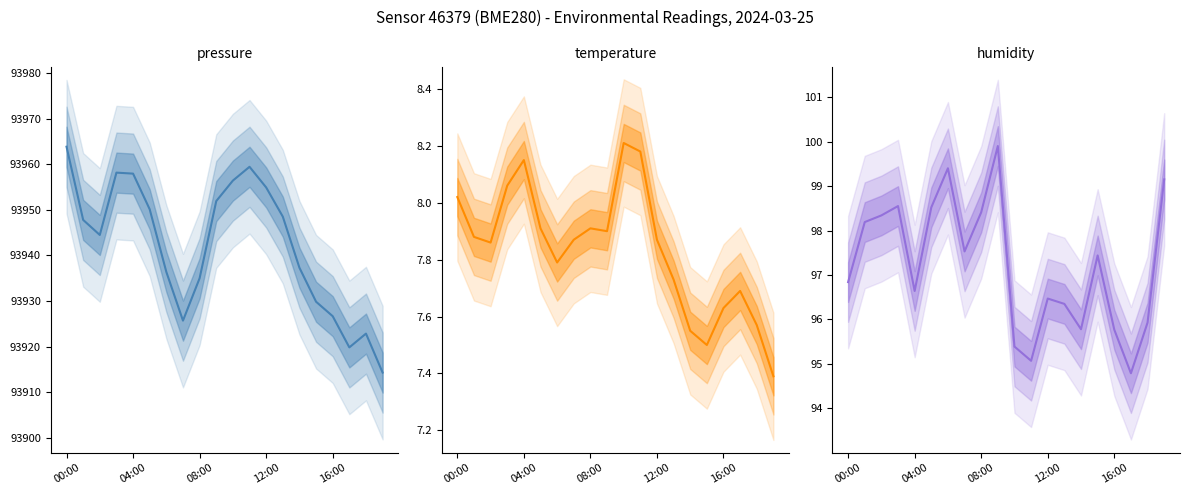

Reading left to right, transcribe all the data shown in this chart.

pressure: 93963.9	93947.8	93944.5	93958.2	93958.0	93950.1	93936.4	93925.7	93935.0	93951.9	93956.4	93959.5	93954.9	93948.5	93937.3	93929.8	93926.7	93919.8	93922.8	93914.3
temperature: 8.0	7.9	7.9	8.1	8.2	7.9	7.8	7.9	7.9	7.9	8.2	8.2	7.9	7.7	7.5	7.5	7.6	7.7	7.6	7.4
humidity: 96.8	98.2	98.3	98.5	96.6	98.5	99.4	97.5	98.4	99.9	95.4	95.1	96.5	96.3	95.8	97.4	95.8	94.8	95.9	99.2